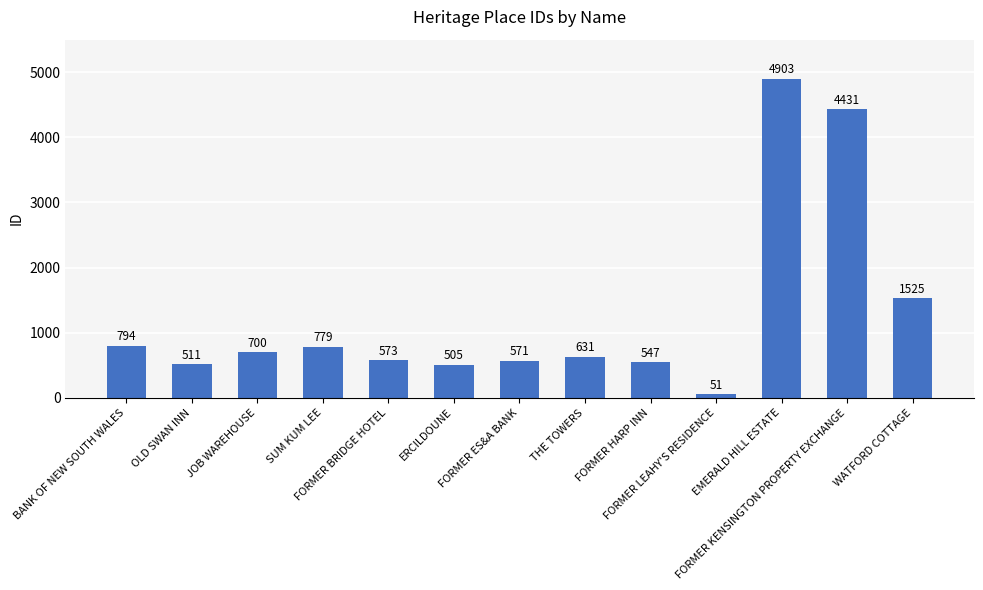

What is the sum of the values at FORMER ES&A BANK and FORMER KENSINGTON PROPERTY EXCHANGE?

5002